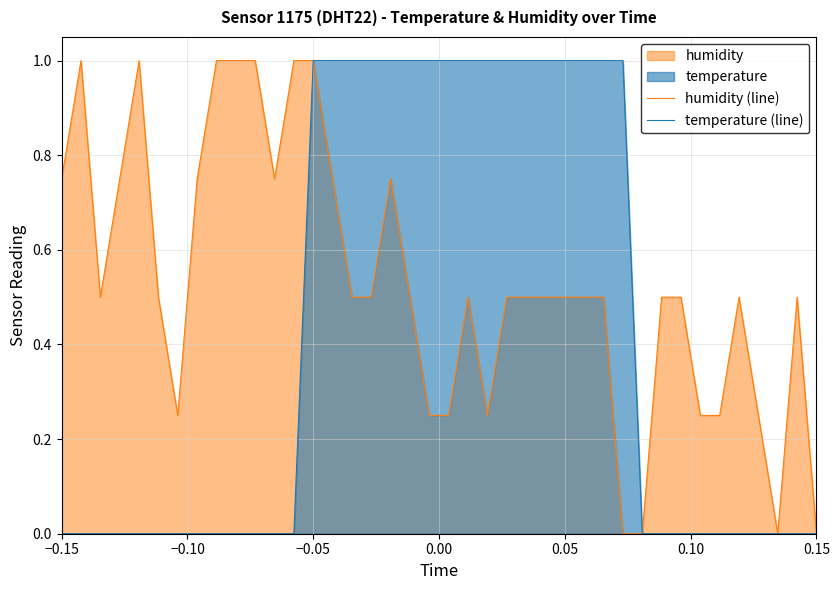

List the series in order of their overall mean, highest first.

humidity (line), temperature (line)